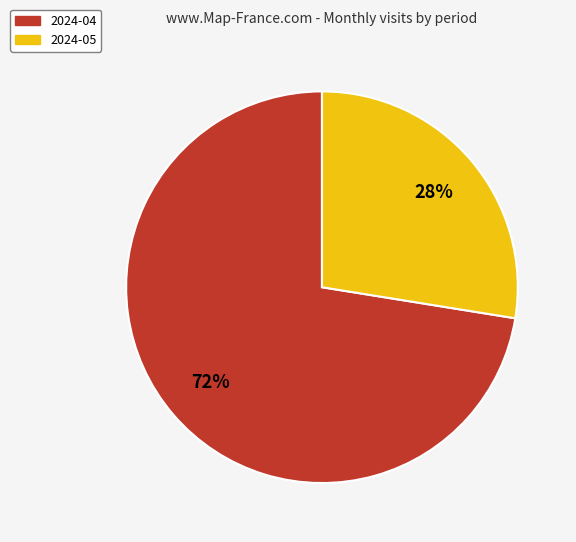

To the nearest percent, what portion does 2024-05 represent?

28%